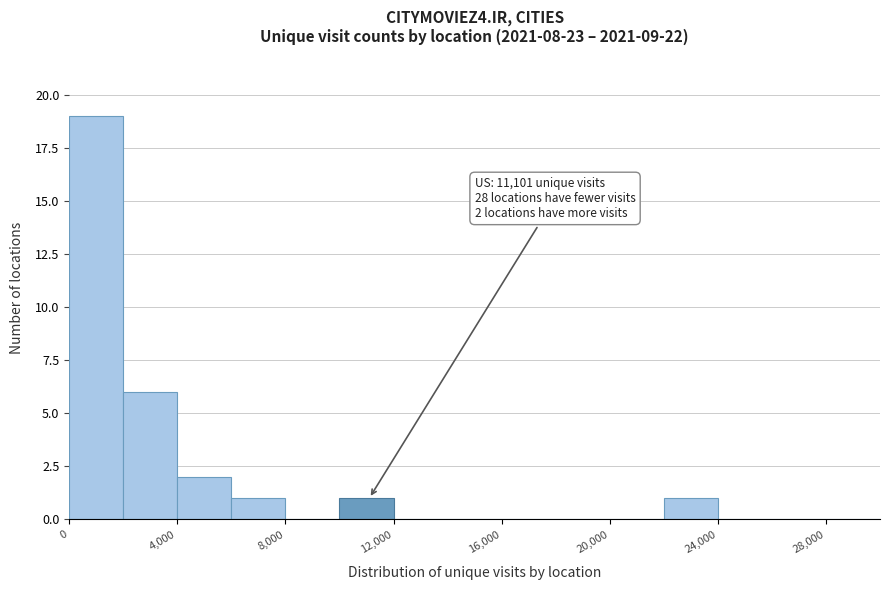

Over which range of the x-axis is the bar tallest?

0 to 2000